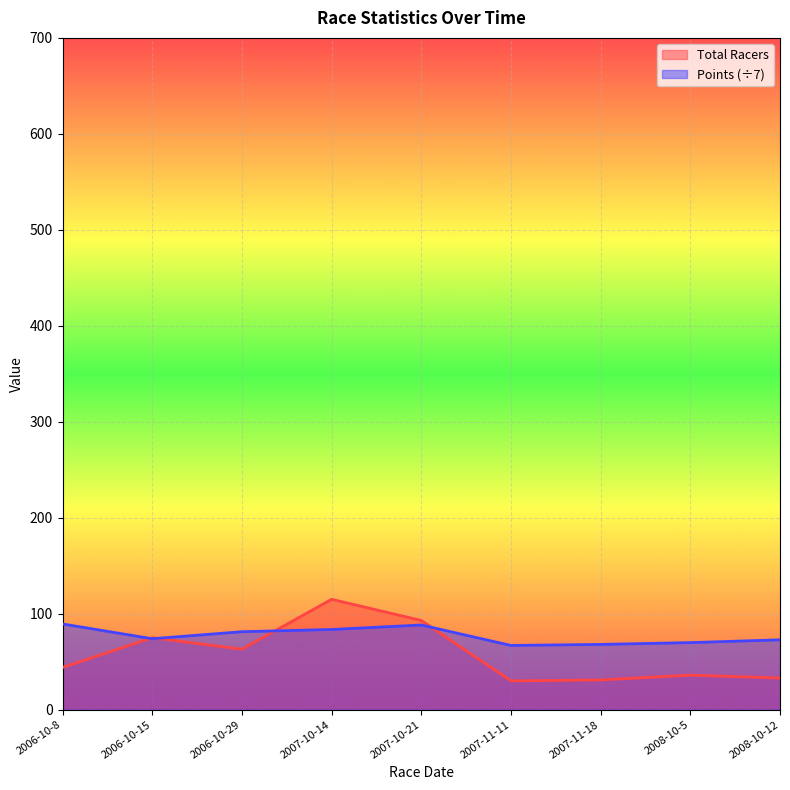

What is the average value of the Points series?

77.1